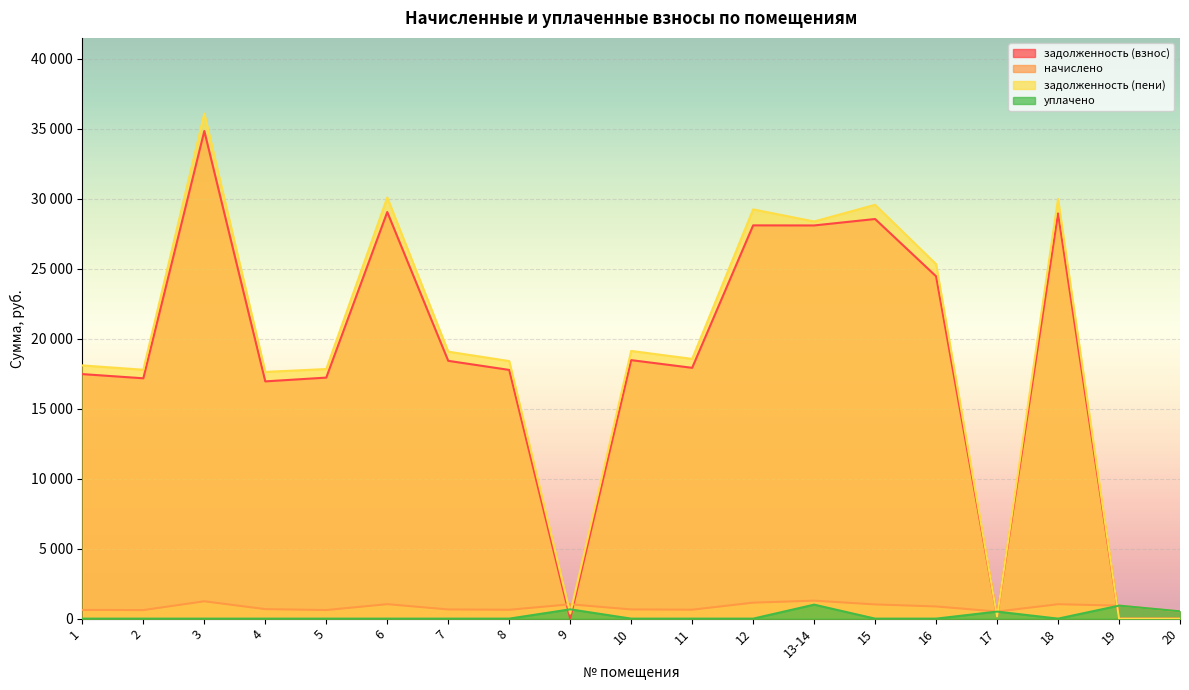

Reading left to right, list all the values displayed in this chart.

задолженность (взнос): 1=17476.2	2=17176.7	3=34852.4	4=16956.1	5=17226.6	6=29060.5	7=18425.0	8=17775.7	9=0.1	10=18474.8	11=17925.7	12=28106.2	13-14=28100.8	15=28561.2	16=24466.7	17=158.3	18=28960.6	19=0.0	20=0.0
начислено: 1=621.6	2=611.0	3=1239.7	4=678.4	5=612.7	6=1033.6	7=655.4	8=632.2	9=1024.7	10=657.1	11=637.6	12=1142.0	13-14=1284.1	15=1015.9	16=870.2	17=504.4	18=1030.1	19=928.9	20=507.9
задолженность (пени): 1=18097.8	2=17787.6	3=36092.1	4=17634.5	5=17839.3	6=30094.1	7=19080.4	8=18408.0	9=359.7	10=19132.0	11=18563.3	12=29248.2	13-14=28384.9	15=29577.1	16=25336.9	17=158.7	18=29990.6	19=0.0	20=0.0
уплачено: 1=0.0	2=0.0	3=0.0	4=0.0	5=0.0	6=0.0	7=0.0	8=0.0	9=665.2	10=0.0	11=0.0	12=0.0	13-14=1000.0	15=0.0	16=0.0	17=504.0	18=0.0	19=929.0	20=521.0